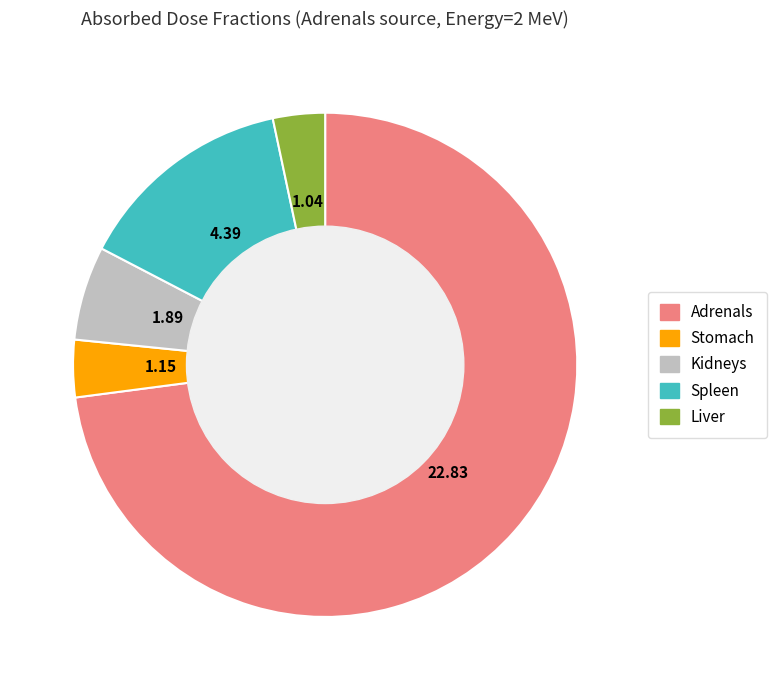

Which category accounts for the majority?

Adrenals